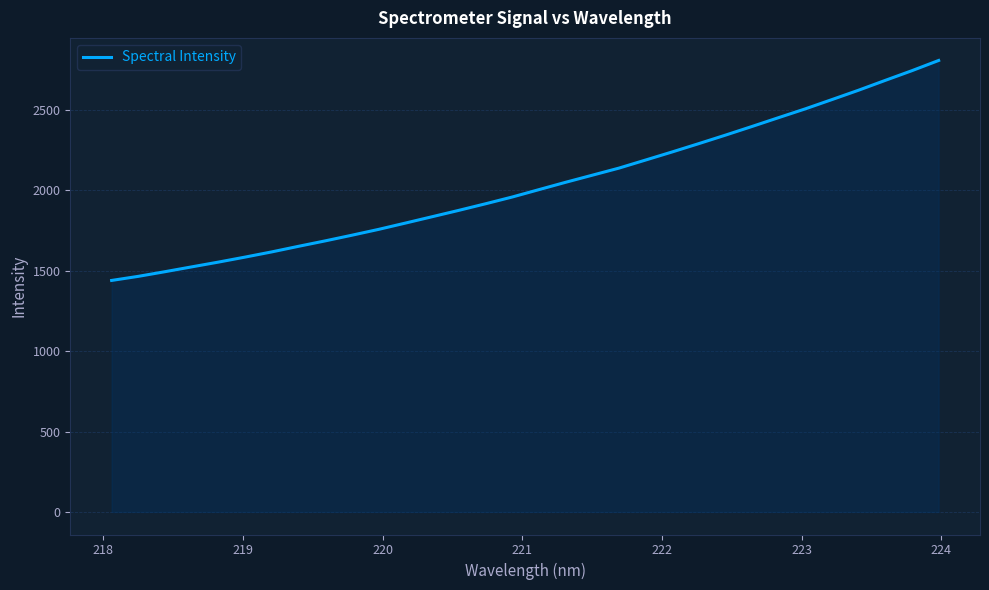

How many lines are shown in the chart?

1